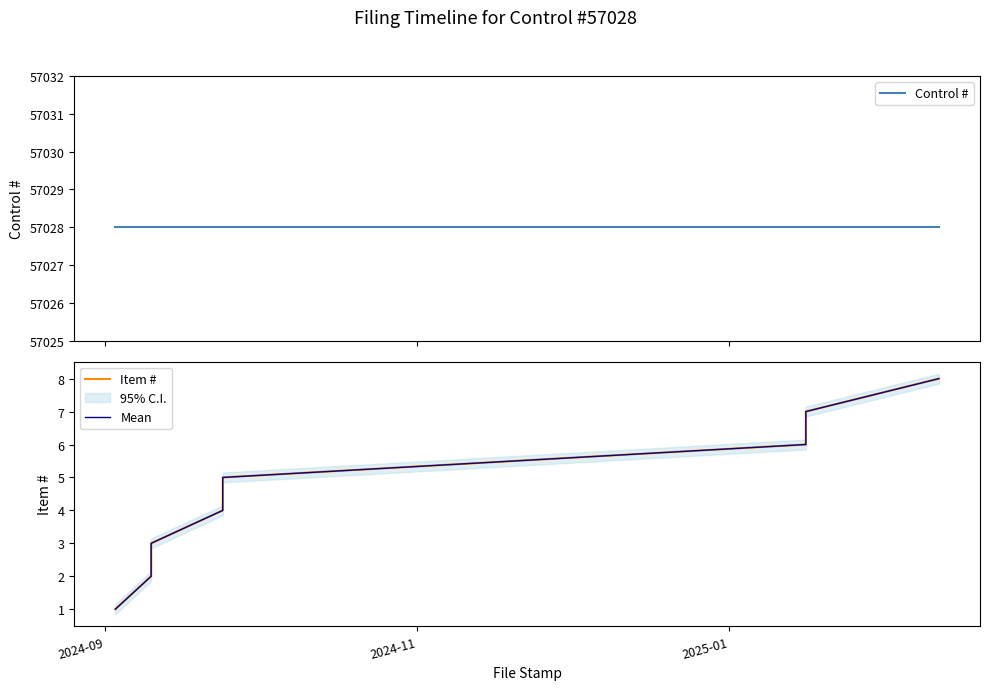

True or false: Control # has more than 1 interior local peaks.

False